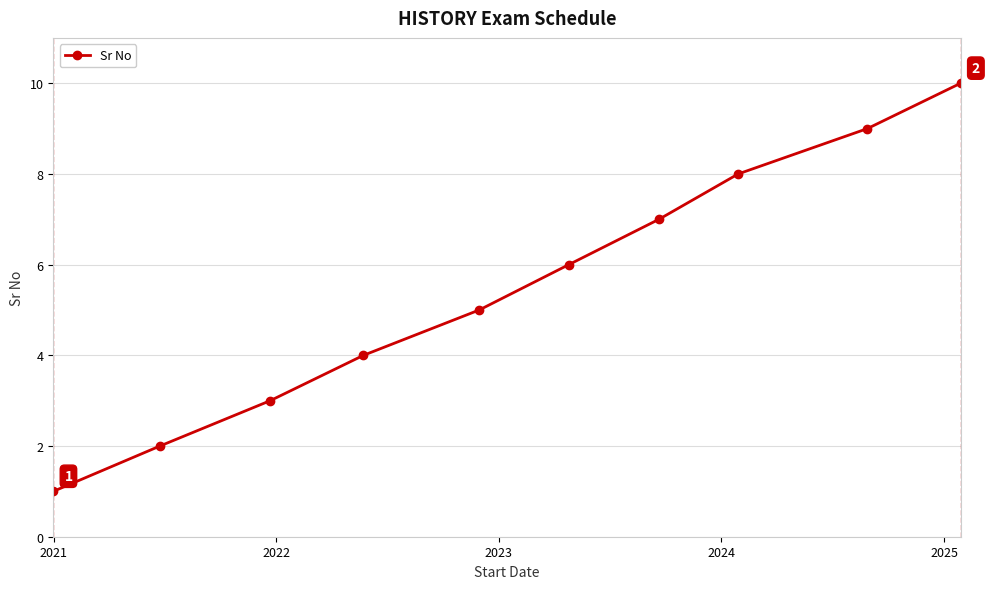

What is the difference between the second highest and second lowest values?

7